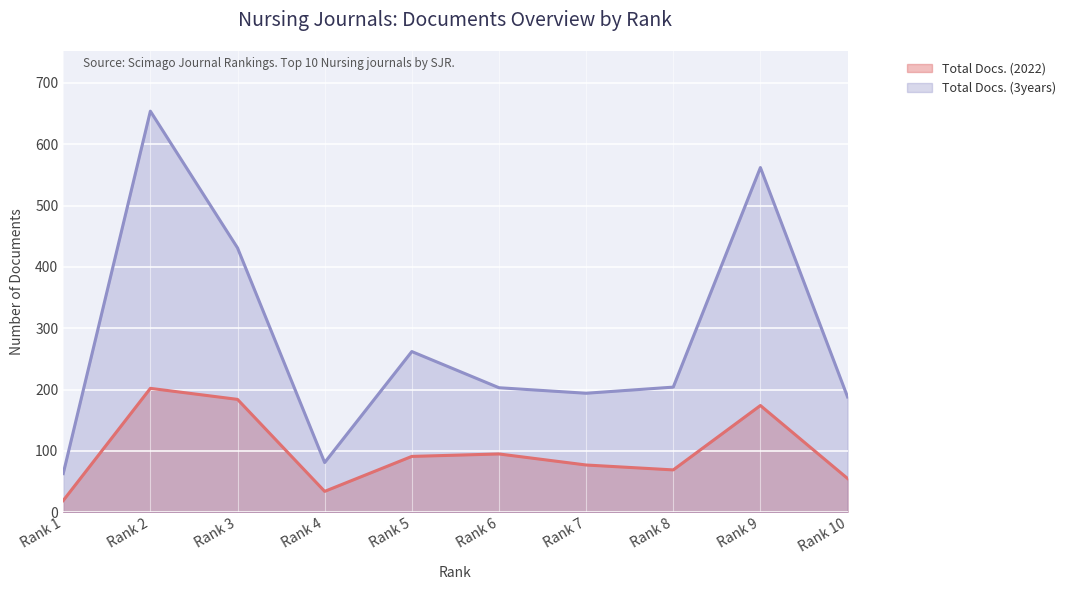

Is it true that Total Docs. (3years) equals 192 at Rank 9?

False